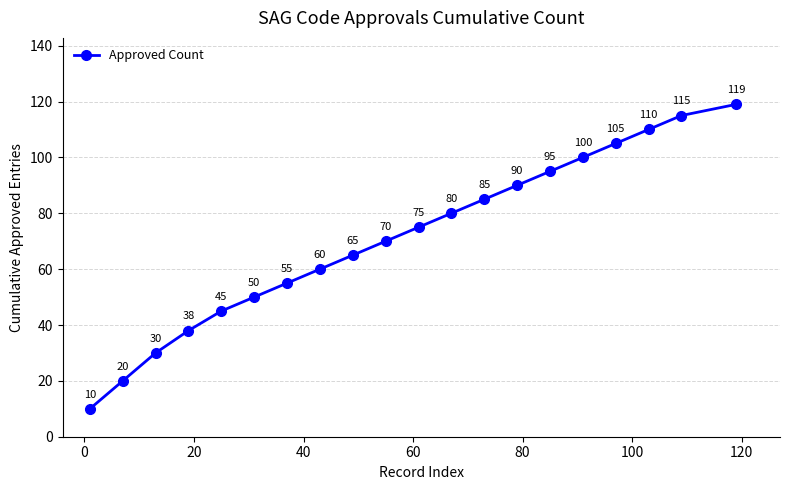

How many data points does each series have?

20